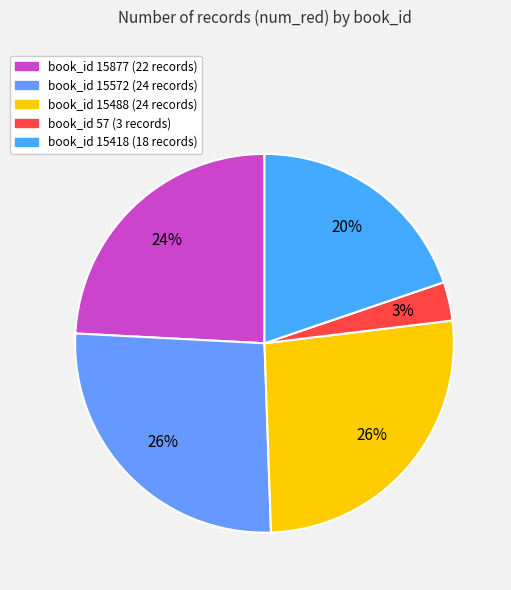

How many segments does this pie chart have?

5